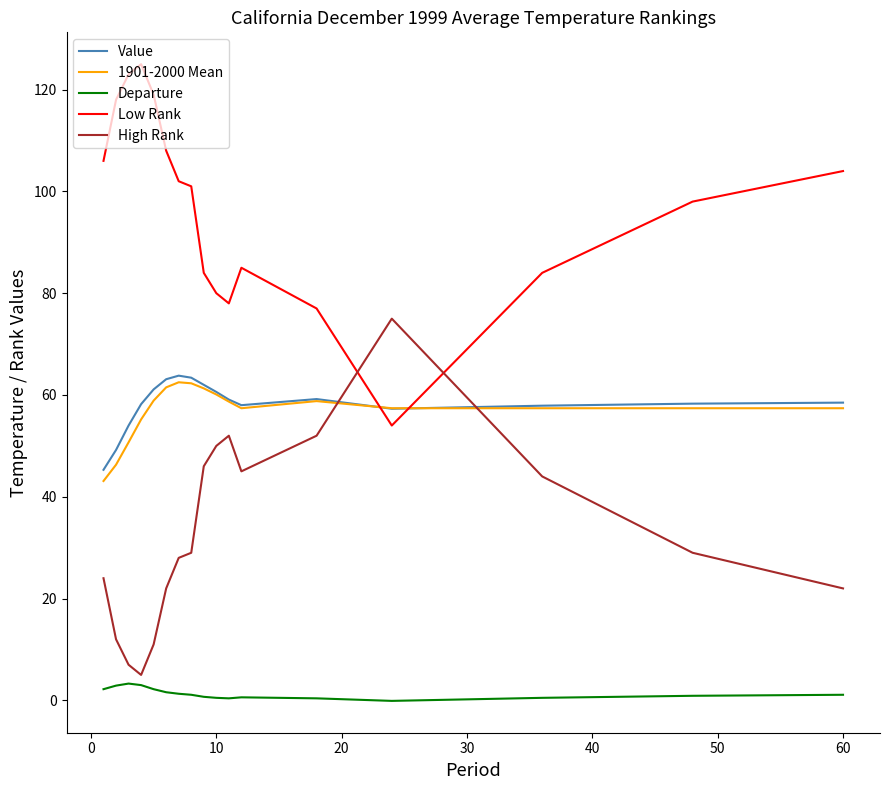

How many values in the High Rank series are below 29?

8